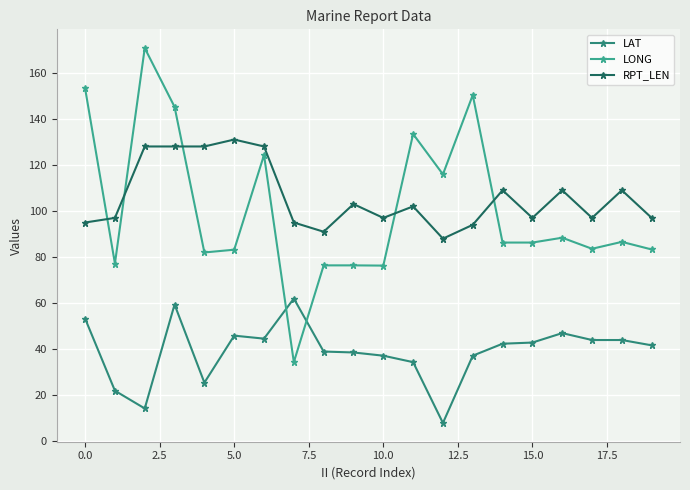

What is the minimum value for LONG?

34.4